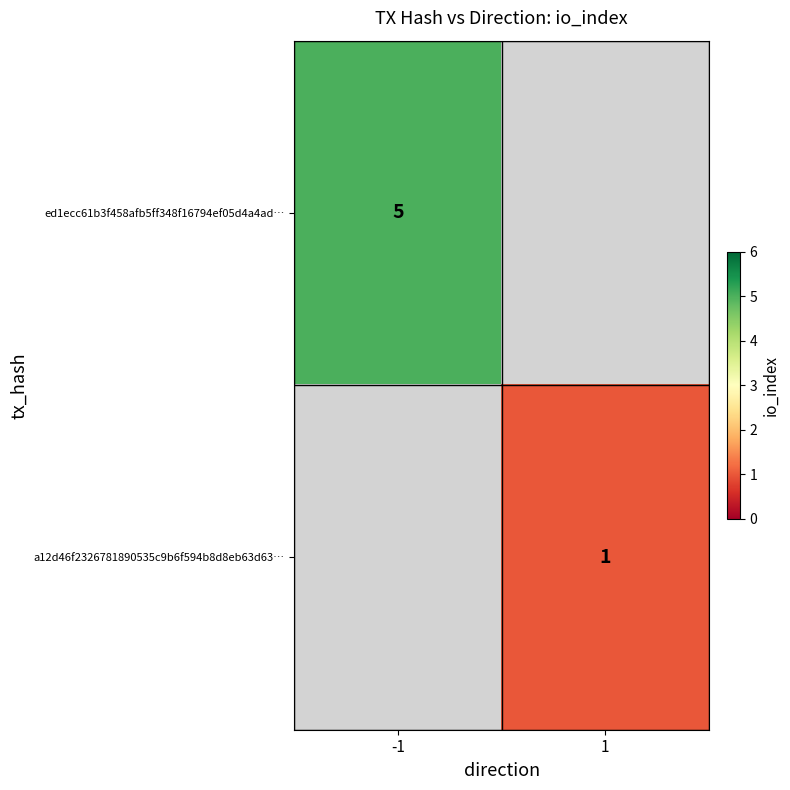

At how many categories does at least one series exceed 4?

1